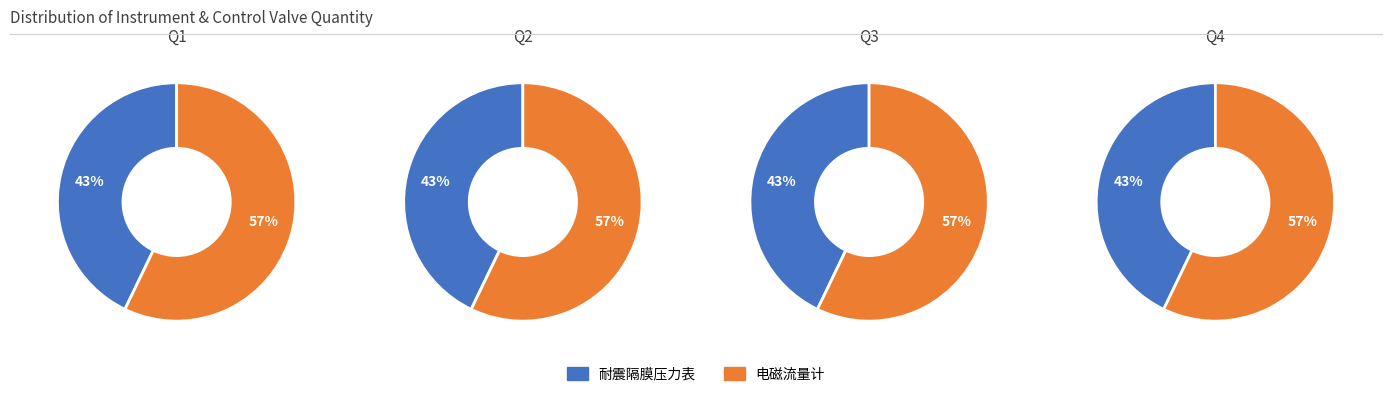

Does any single category account for the majority?

Yes